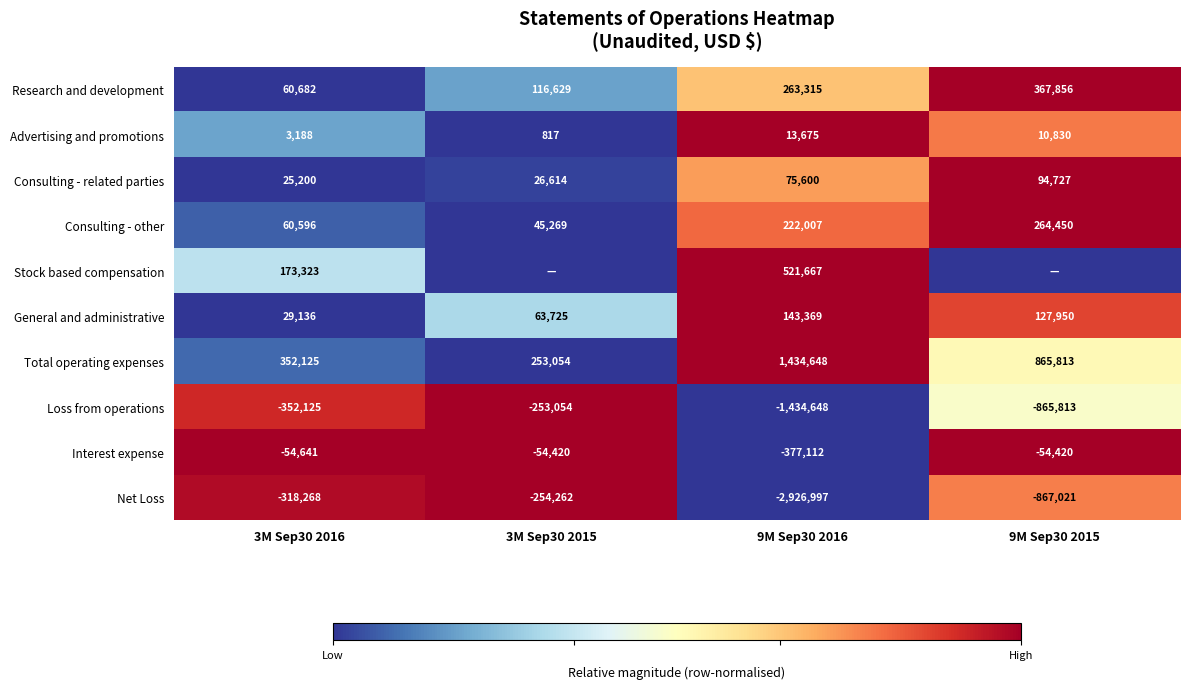

What is the difference between the maximum and minimum values in the Total operating expenses series?

1181594